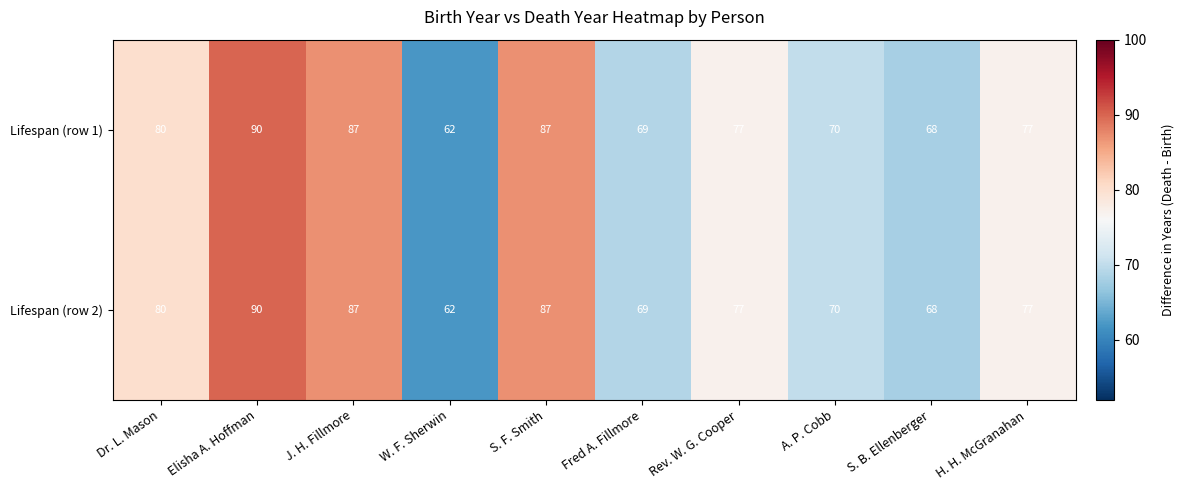

How many data points does each series have?

10